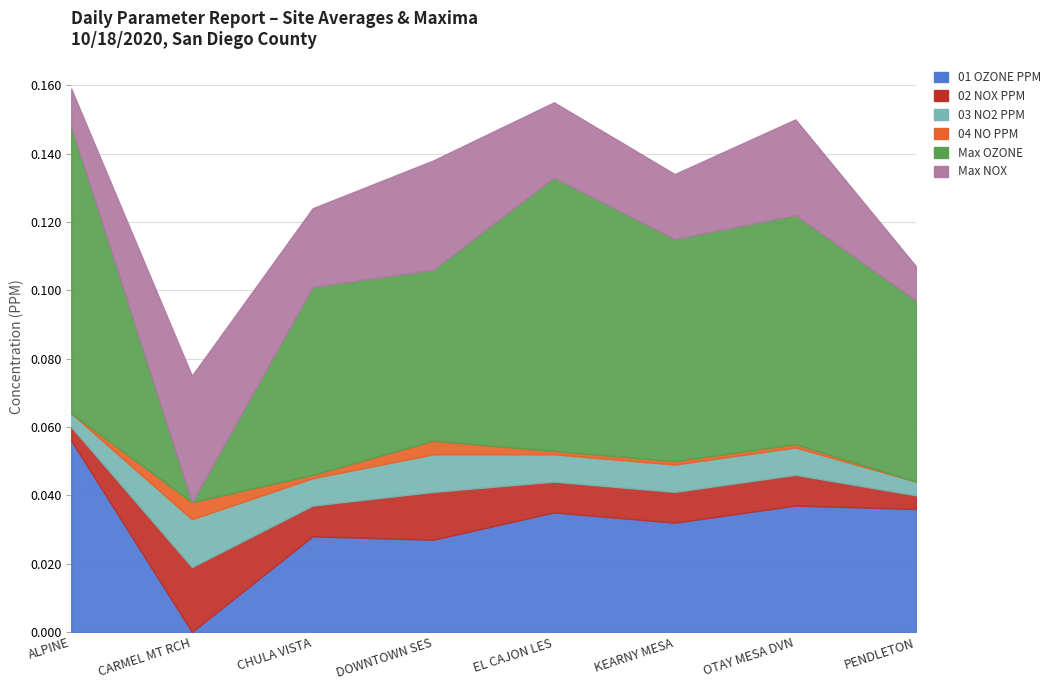

What is the total value across all series at DOWNTOWN SES?

0.1